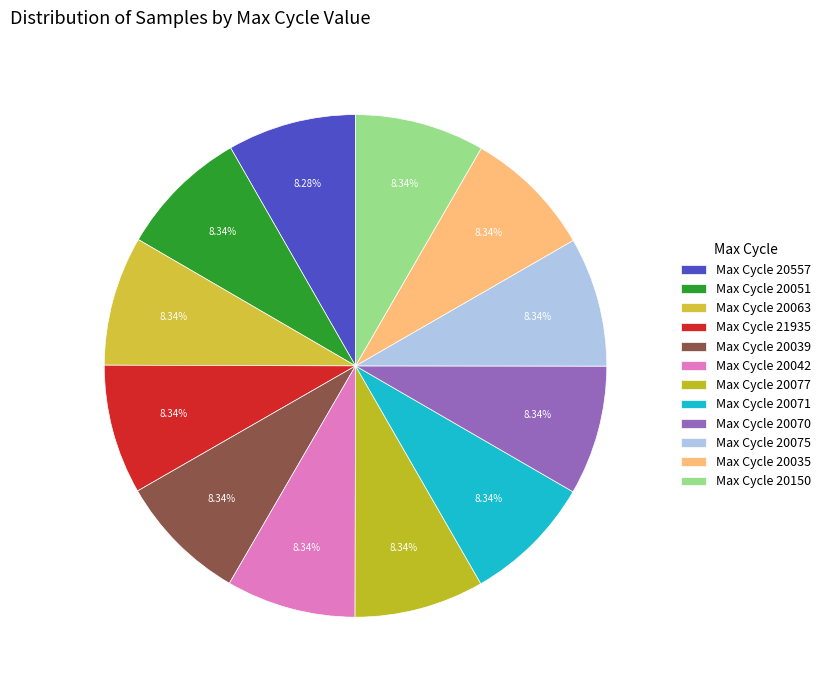

What is the smallest slice in the pie chart?

20557